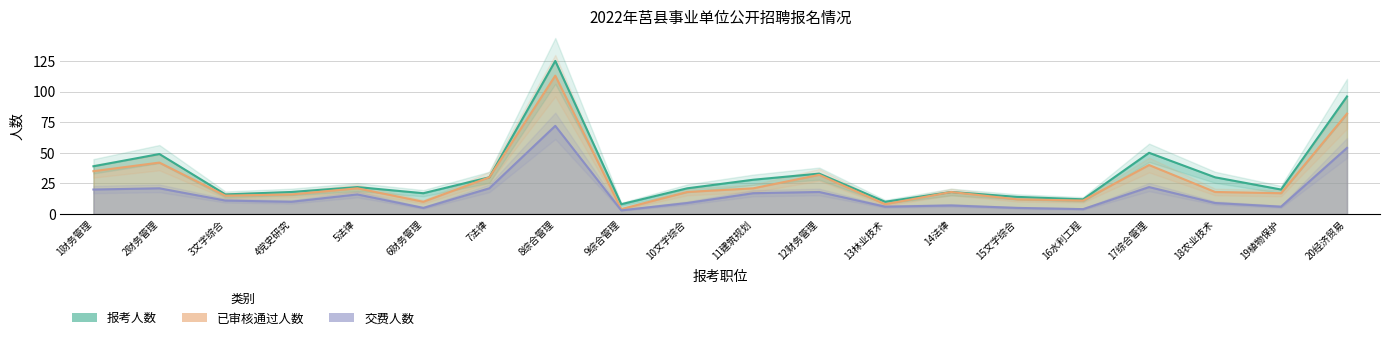

Count the number of data series in this chart.

3